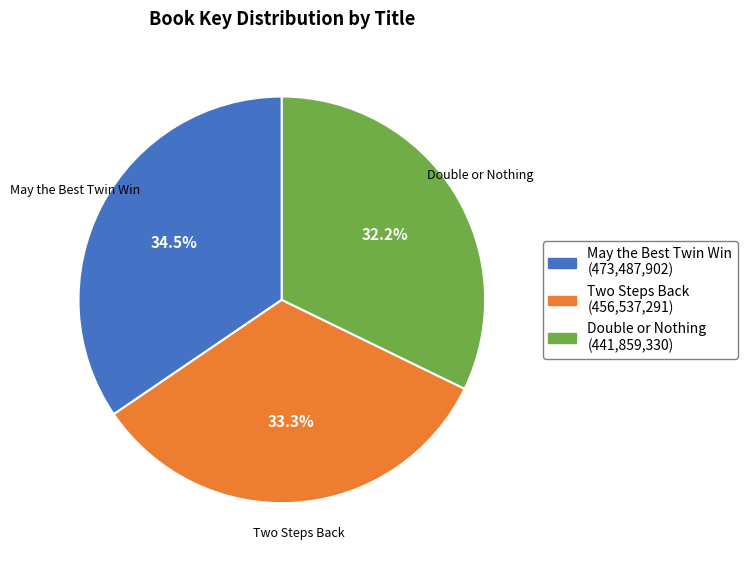

Rank the categories by value from lowest to highest.

Double or Nothing, Two Steps Back, May the Best Twin Win